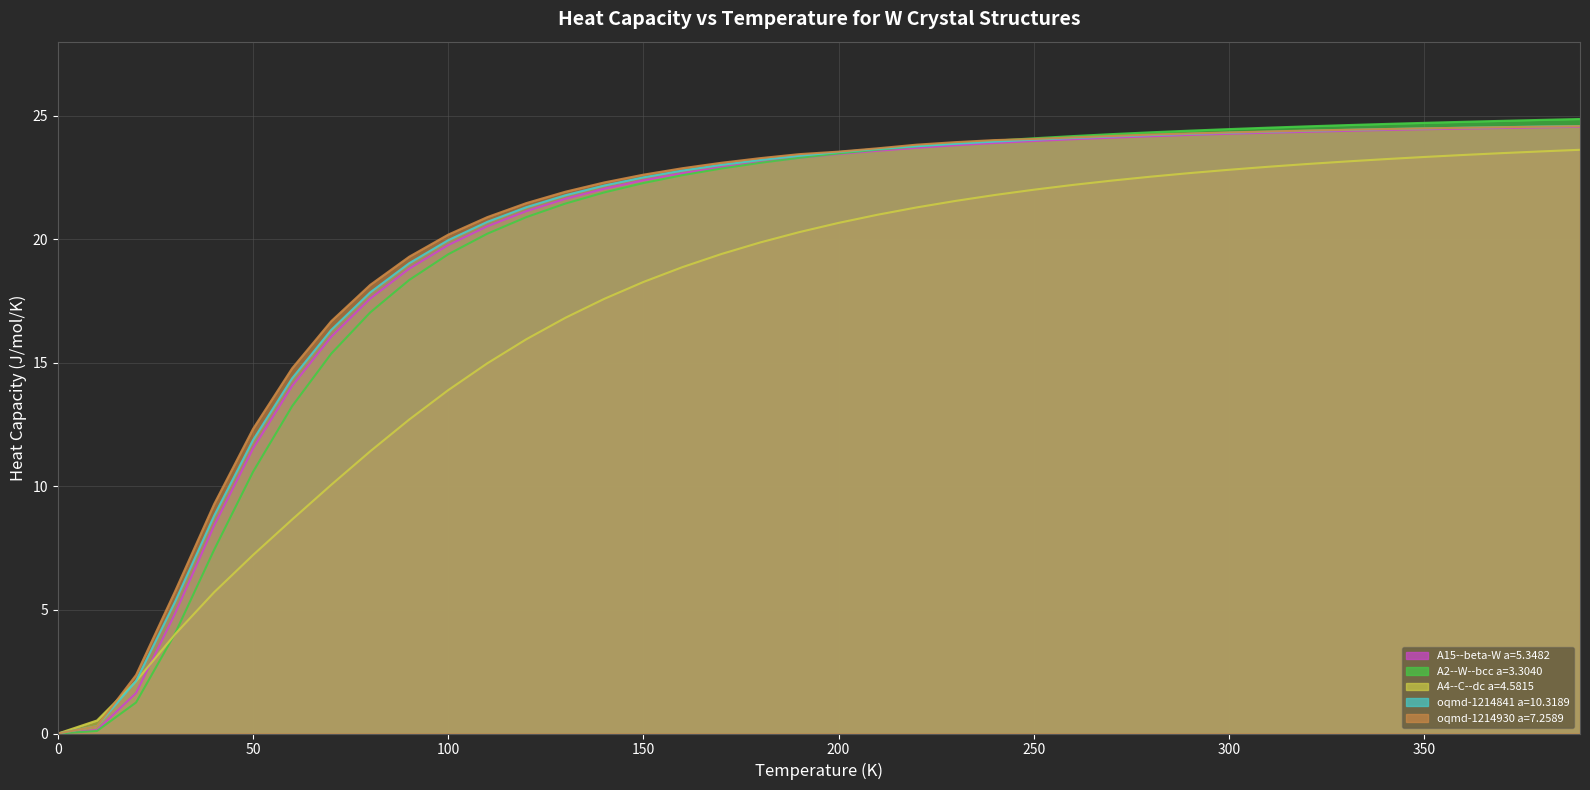

What is the difference between the second highest and second lowest values in the A2--W--bcc a=3.3040 series?

24.7